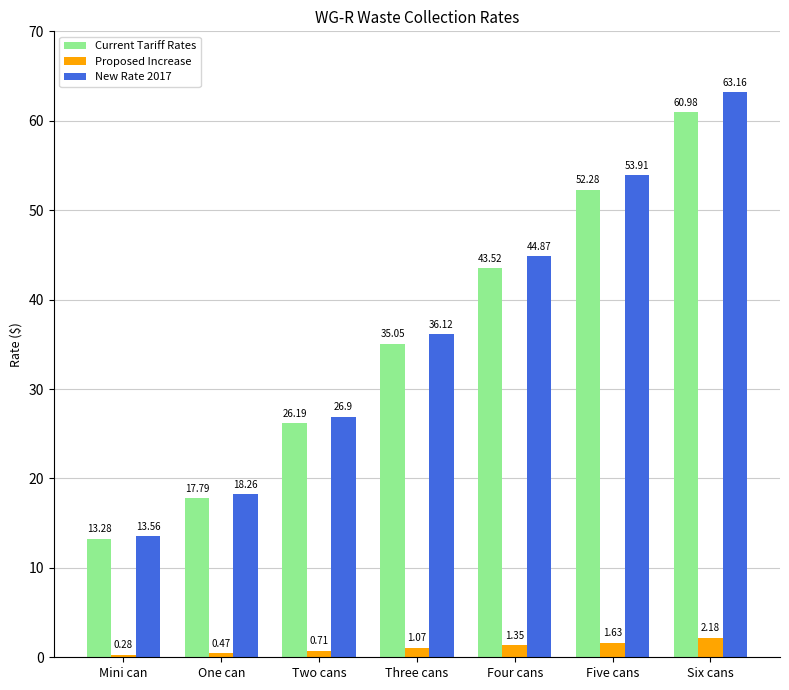

What is the minimum value for Current Tariff Rates?

13.3